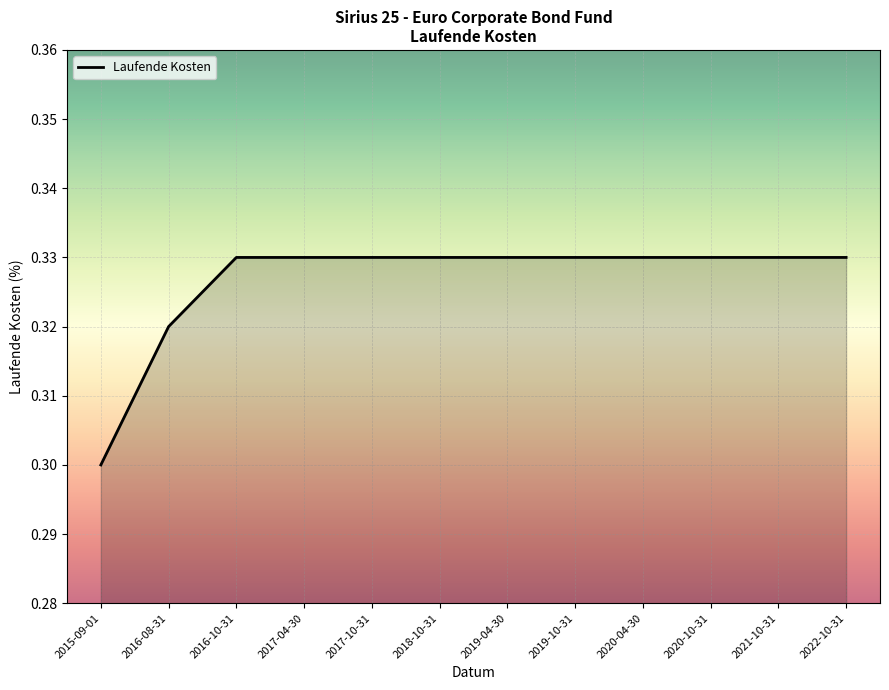

How many lines are shown in the chart?

1